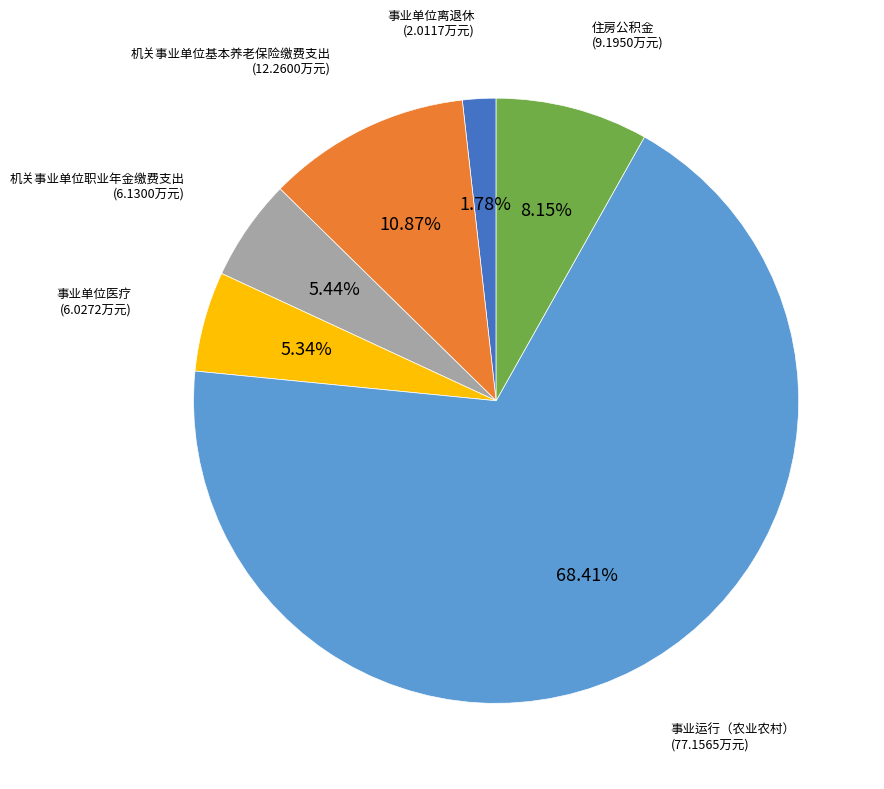

How many segments does this pie chart have?

6